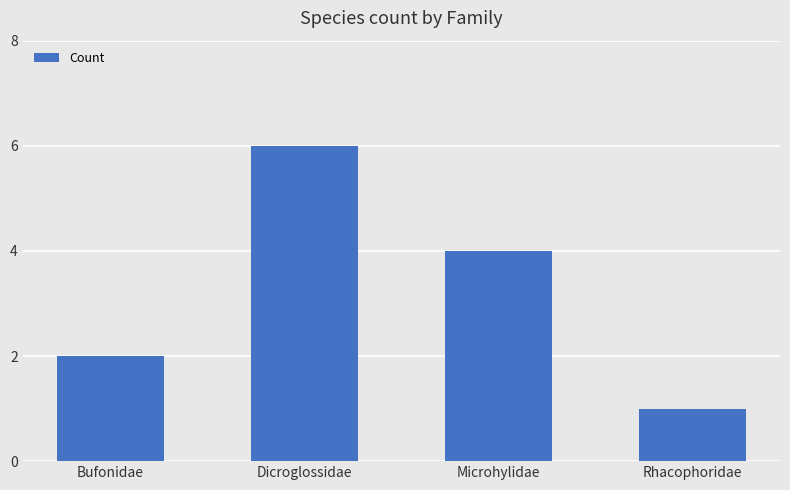

Rank the categories by value from highest to lowest.

Dicroglossidae, Microhylidae, Bufonidae, Rhacophoridae